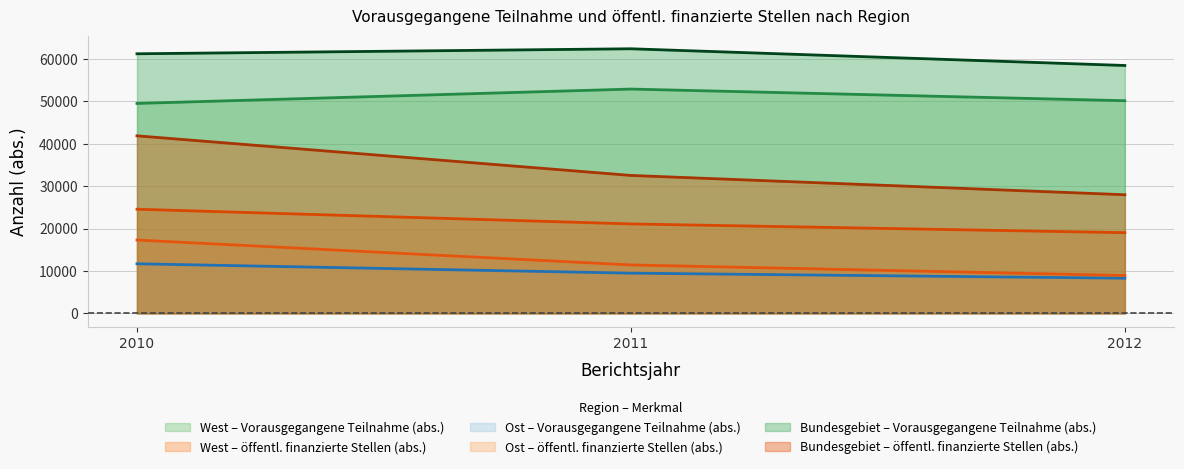

What is the greatest value displayed?

62382